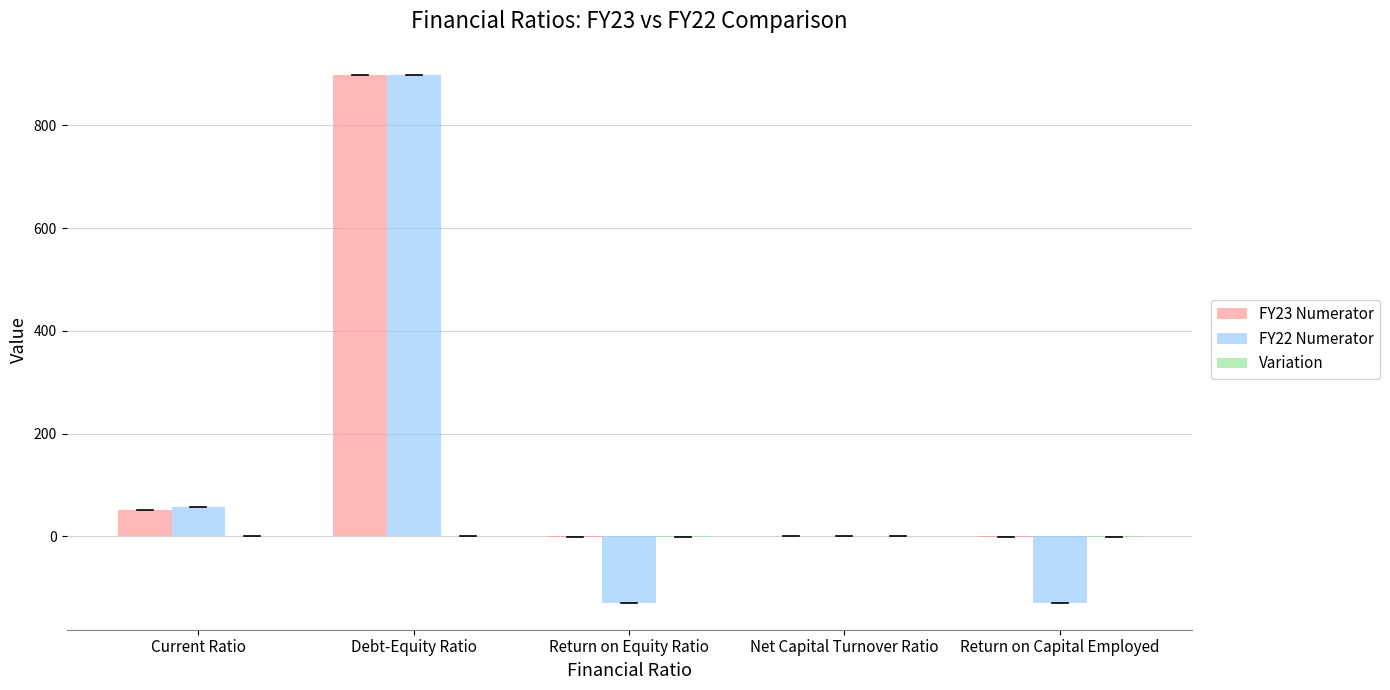

The FY22 Numerator series shows -385.4 at Net Capital Turnover Ratio. True or false?

False